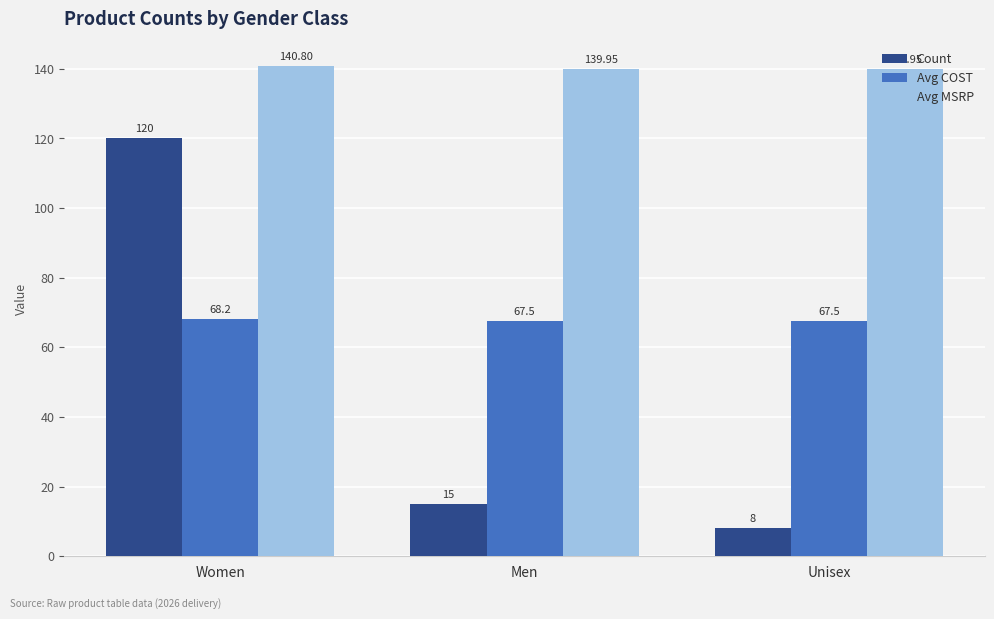

Rank the series by their average value, from lowest to highest.

Count, Avg COST, Avg MSRP